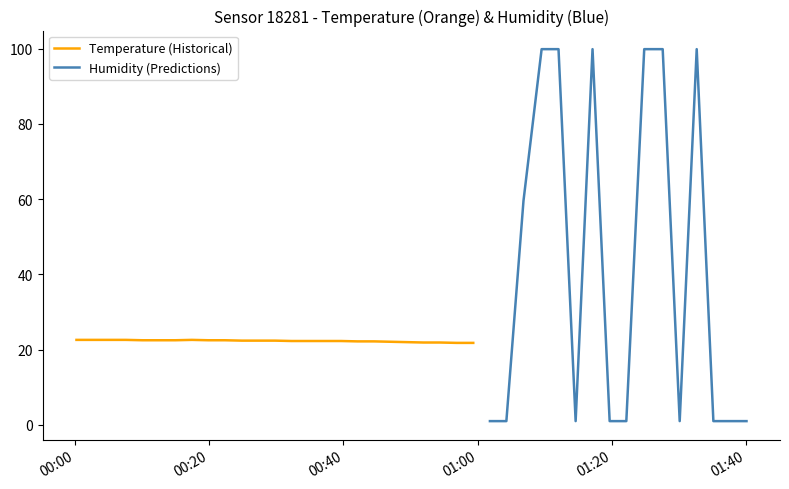

What is the spread (max minus min) of values at 2023-06-22T01:27:33?

78.5